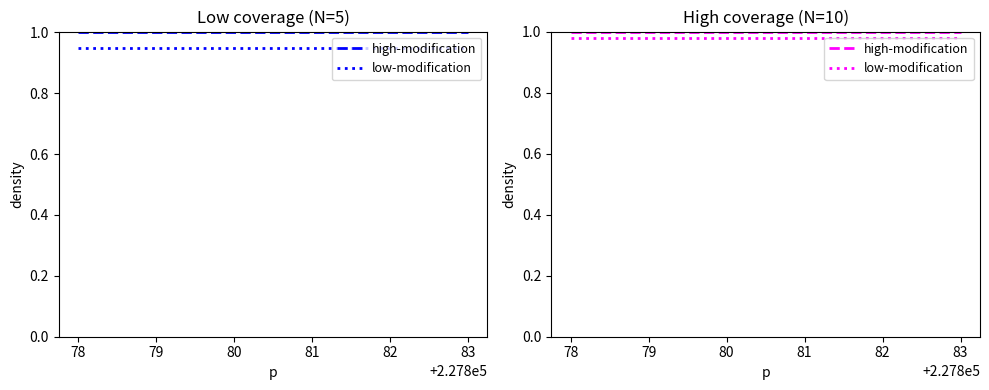

True or false: high-modification has more than 0 interior local peaks.

False